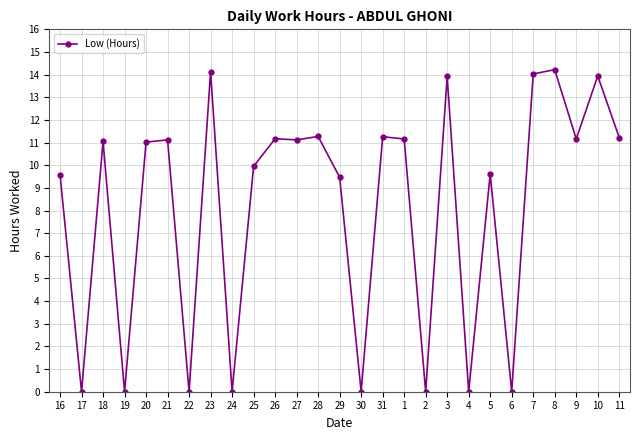

What is the difference between the second highest and minimum values?

14.1